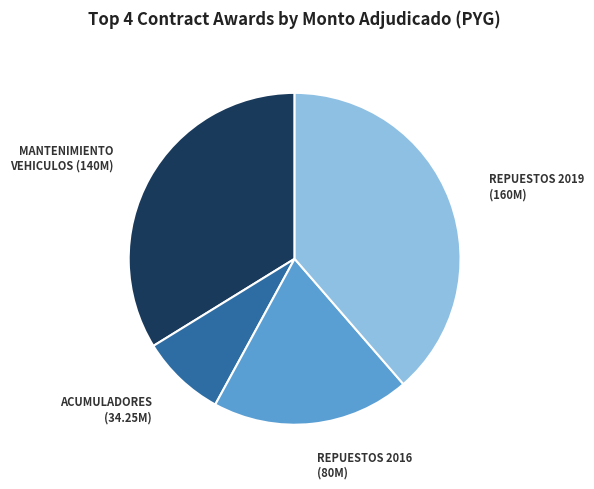

Is there a majority slice in this chart?

No